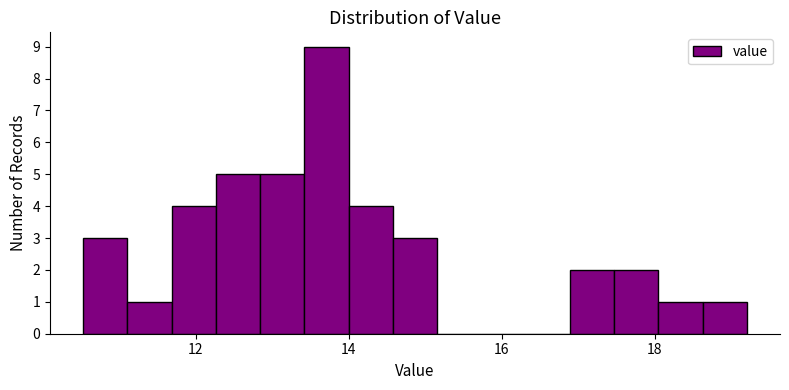

Read against the x-axis, roughly where is the centre of the tallest bar?

13.8